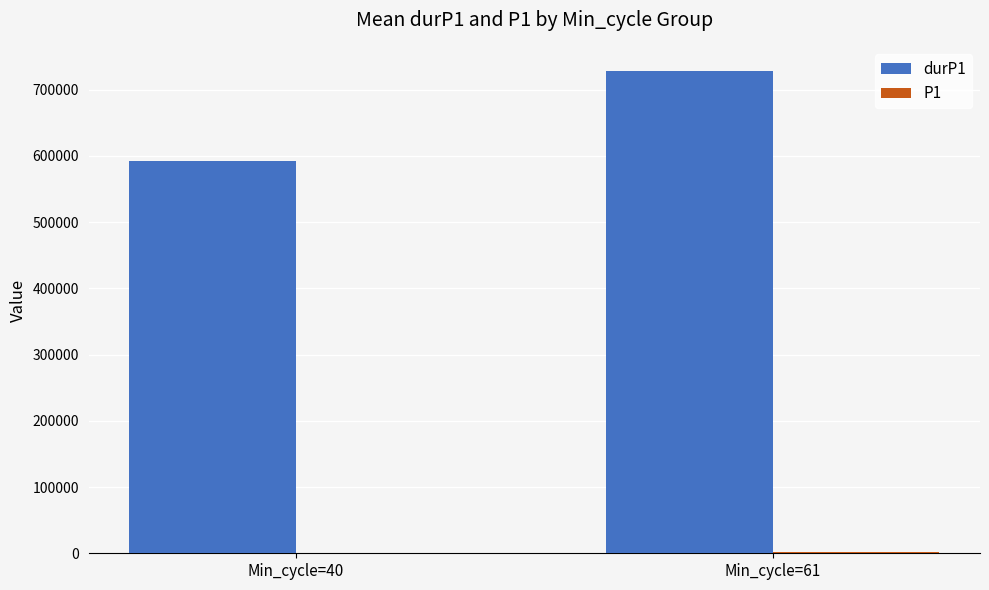

At which category does the chart reach its peak across all series?

Min_cycle=61